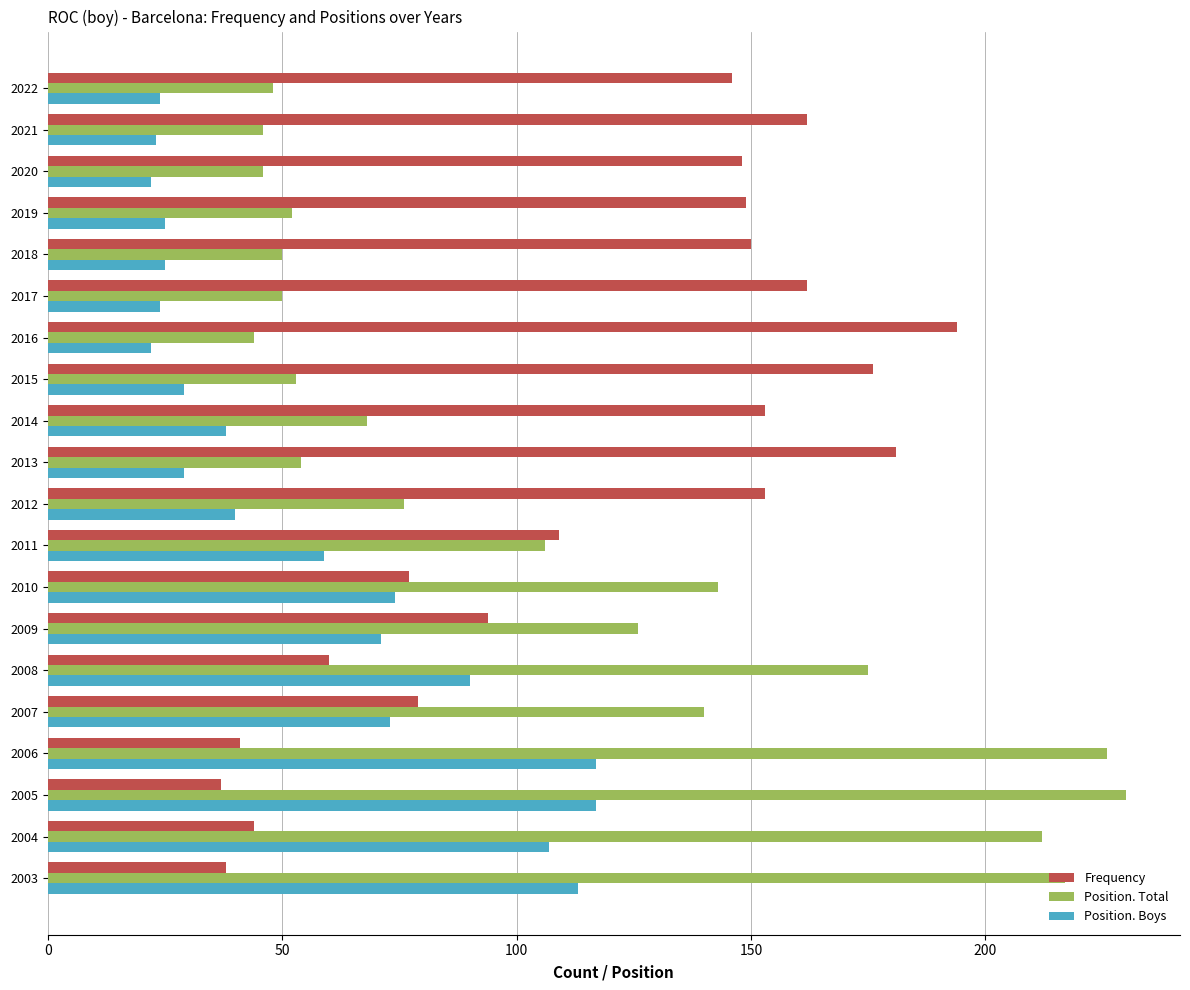

True or false: Frequency has a value of 153 at 2014.

True